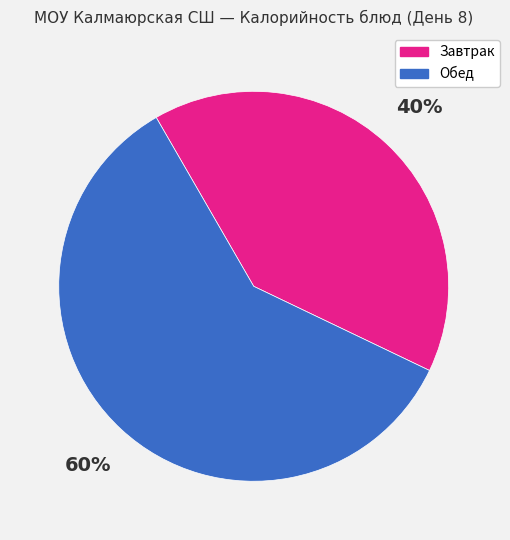

Count the number of slices in the pie.

2